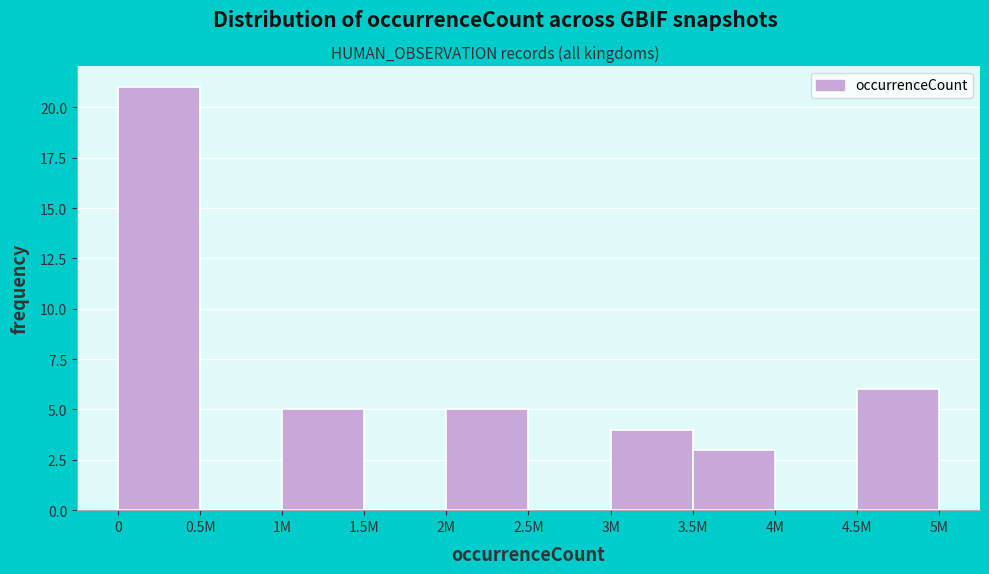

Reading left to right, what are all the values shown in this chart?

0=21	0.5M=0	1M=5	1.5M=0	2M=5	2.5M=0	3M=4	3.5M=3	4M=0	4.5M=6